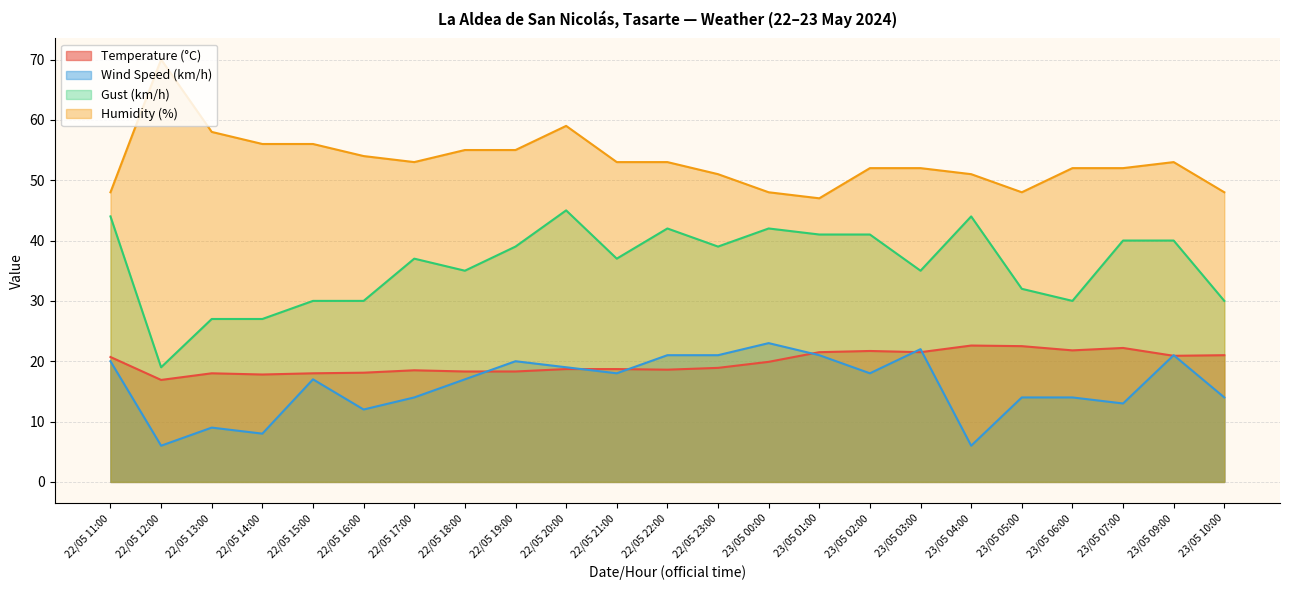

Rank the series at 22/05 13:00 from lowest to highest value.

Wind Speed (km/h), Temperature (°C), Gust (km/h), Humidity (%)